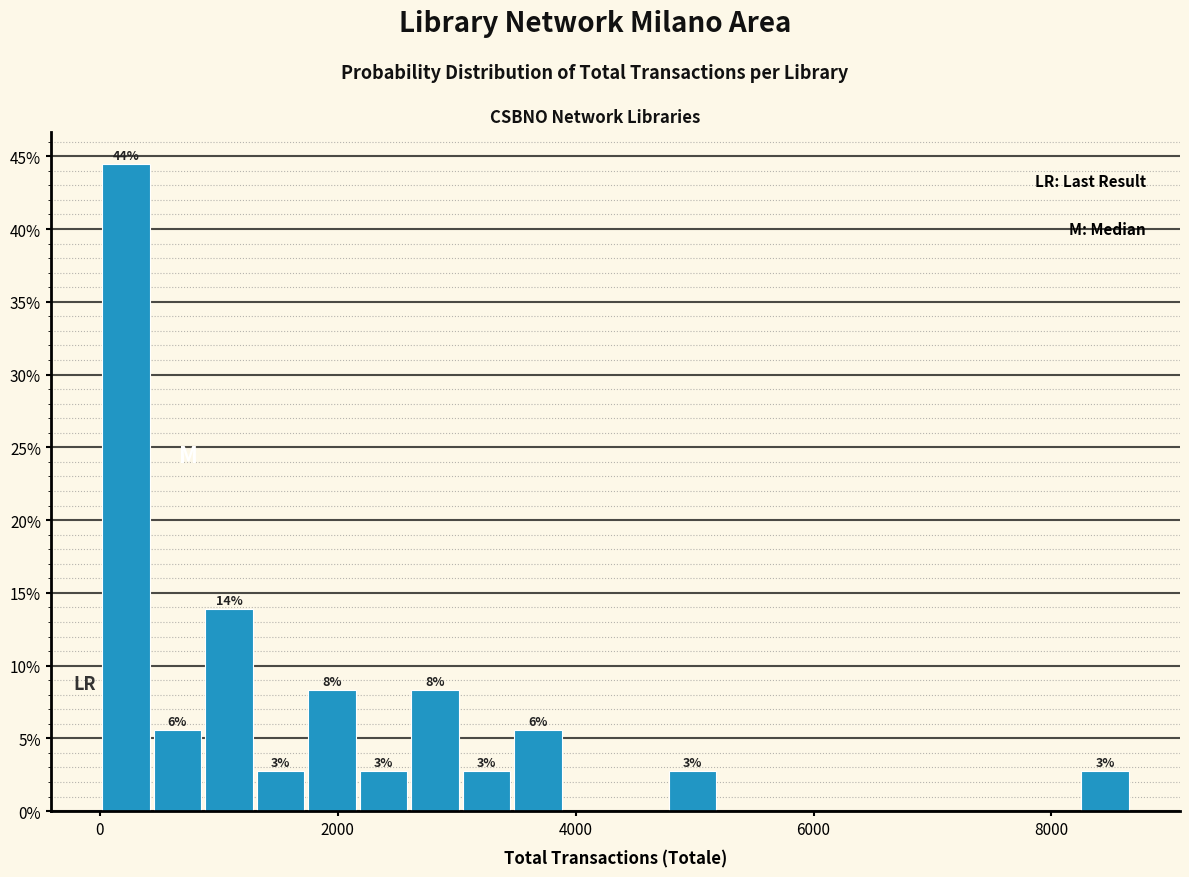

Read against the x-axis, roughly where is the centre of the tallest bar?

200